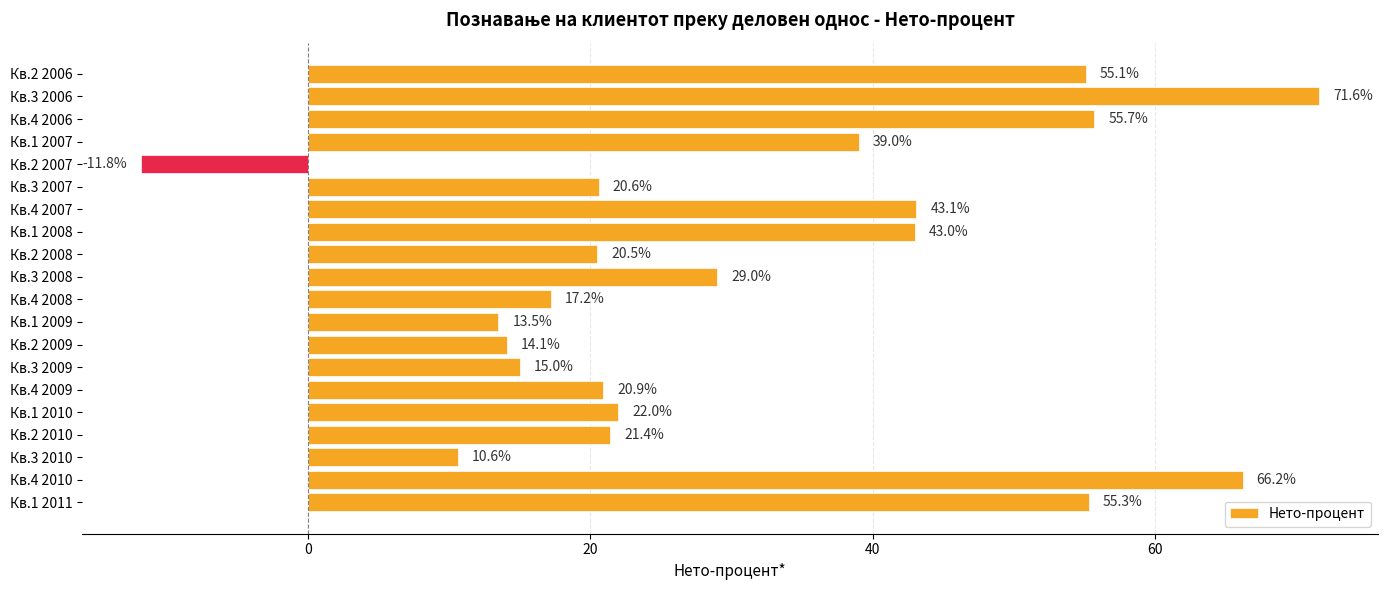

Which label corresponds to the smallest value in the chart?

Кв.2 2007